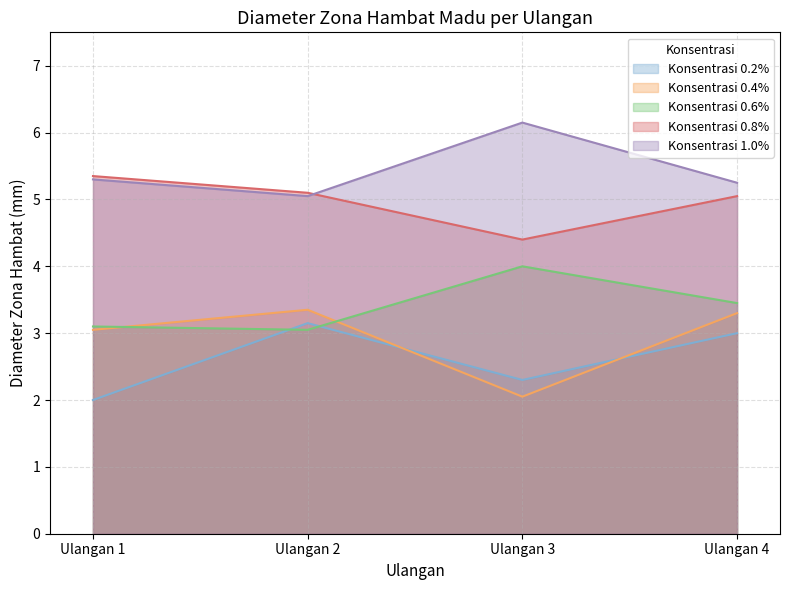

What is the sum of all Konsentrasi 0.2% values?

10.4